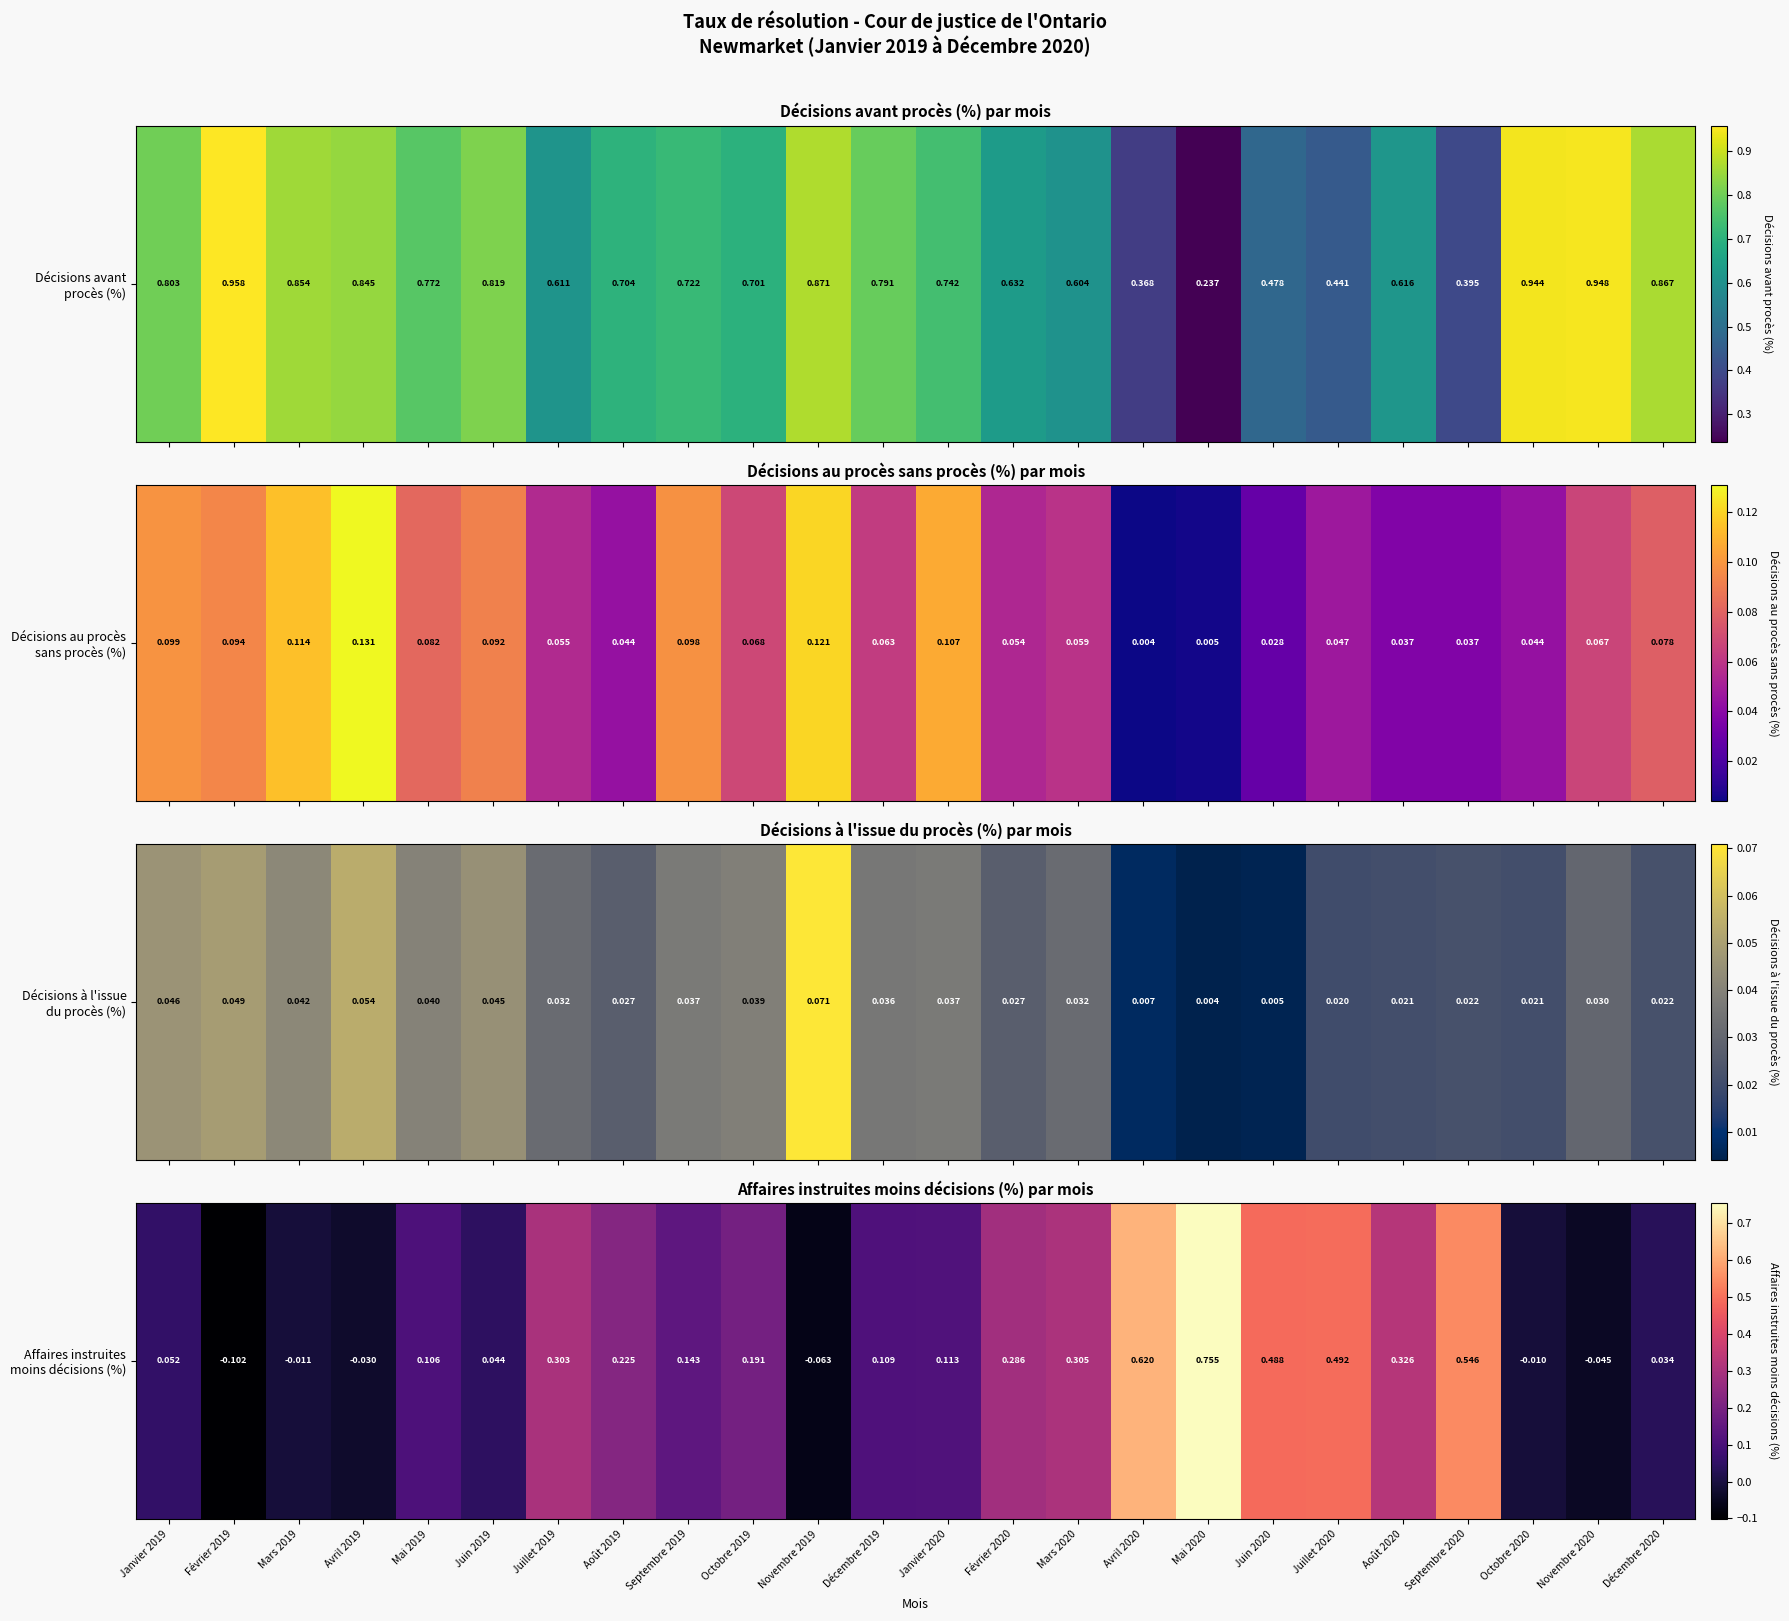

What is the difference between the maximum and minimum values?

0.9